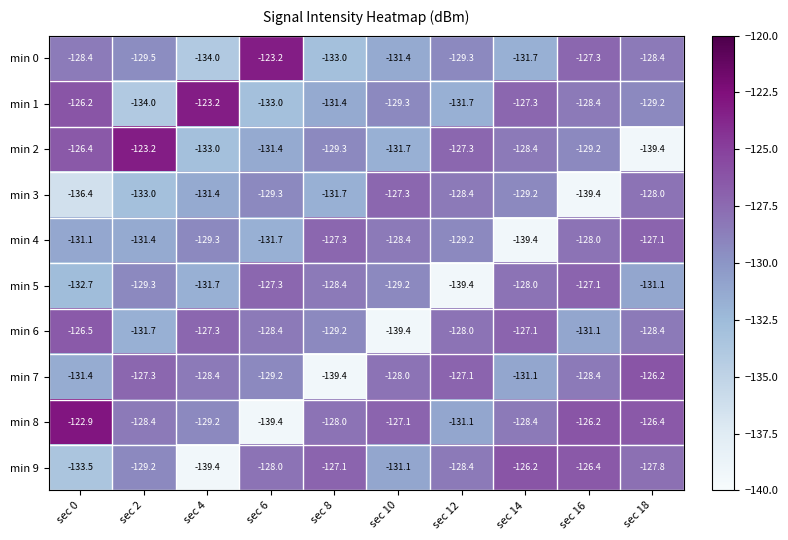

At sec 8, list the series in order from smallest to largest.

min 7, min 0, min 3, min 1, min 2, min 6, min 5, min 8, min 4, min 9